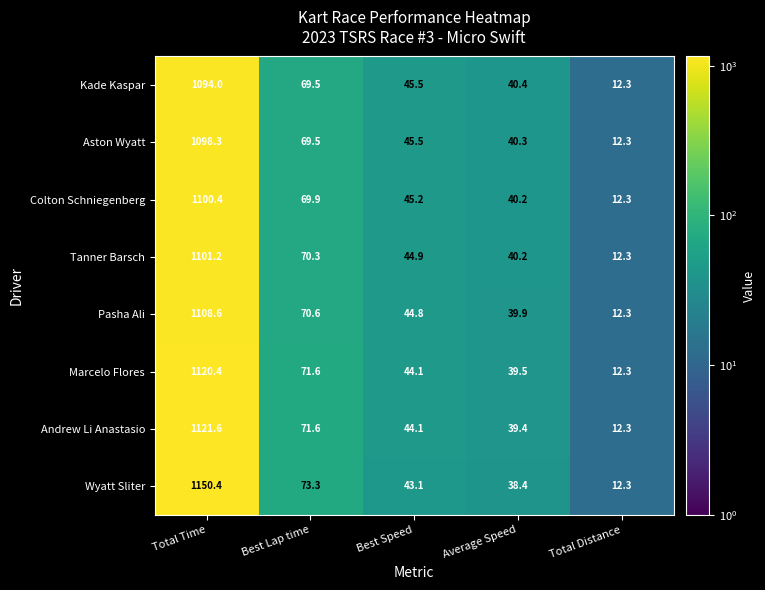

What is the average value of the Tanner Barsch series?

253.8